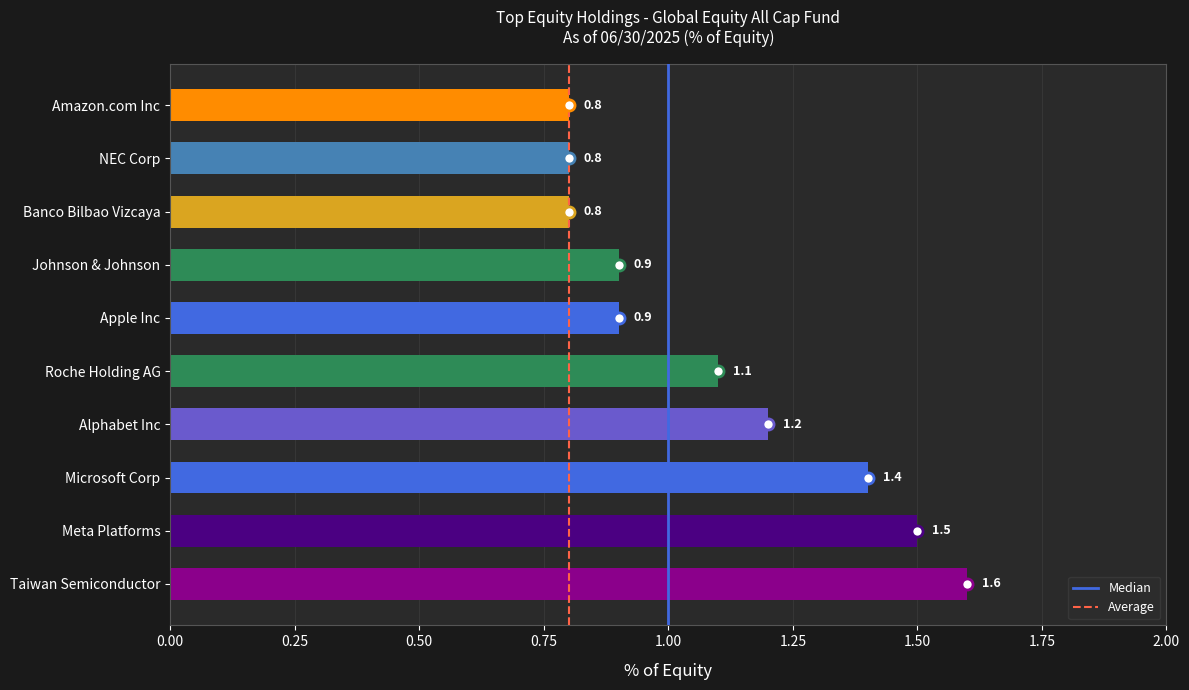

What is the maximum value for Median?

1